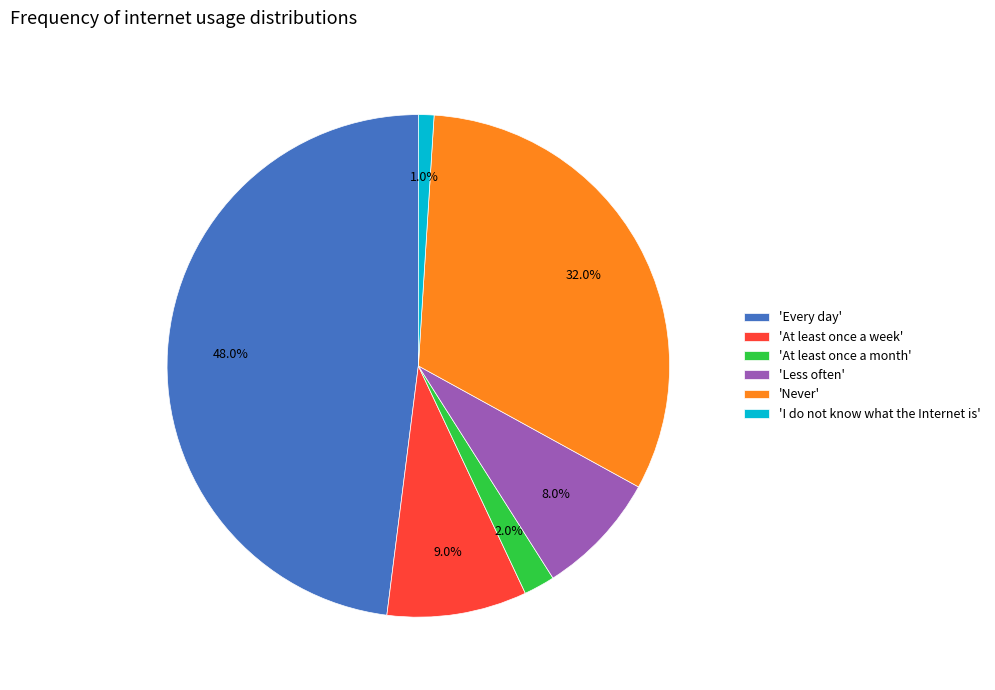

To the nearest percent, what is the average slice percentage?

17%